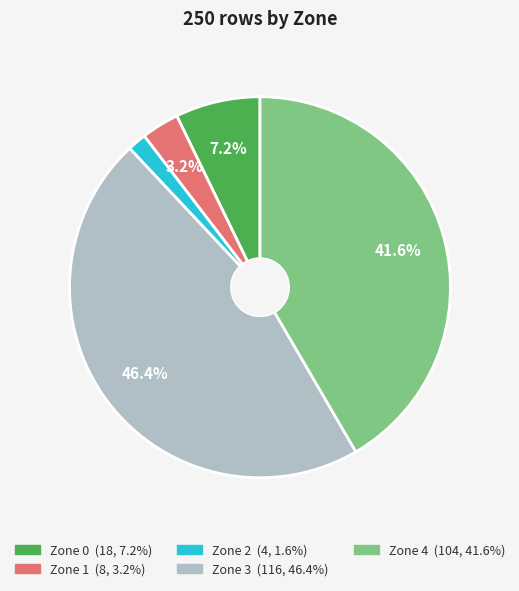

What percentage do Zone 3 and Zone 4 together represent?

88.0%